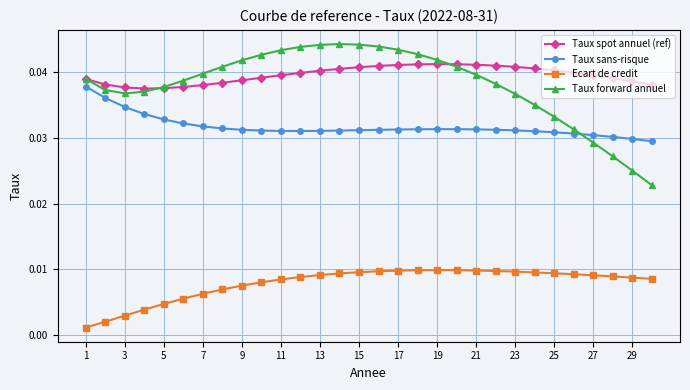

At how many categories does at least one series exceed 0?

30